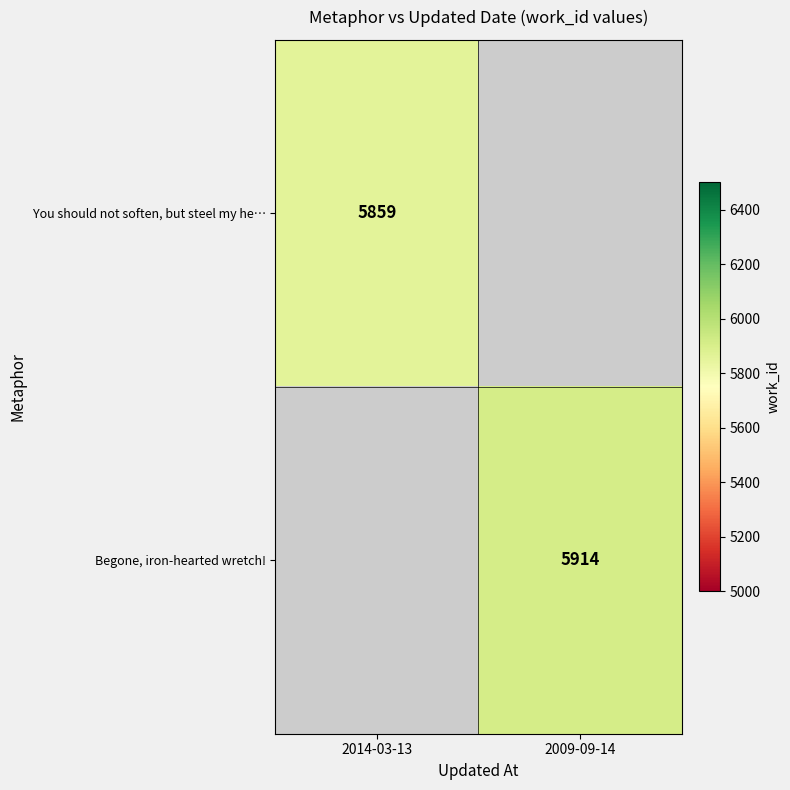

Is it true that You should not soften, but steel my he… equals 8611 at 2014-03-13?

False